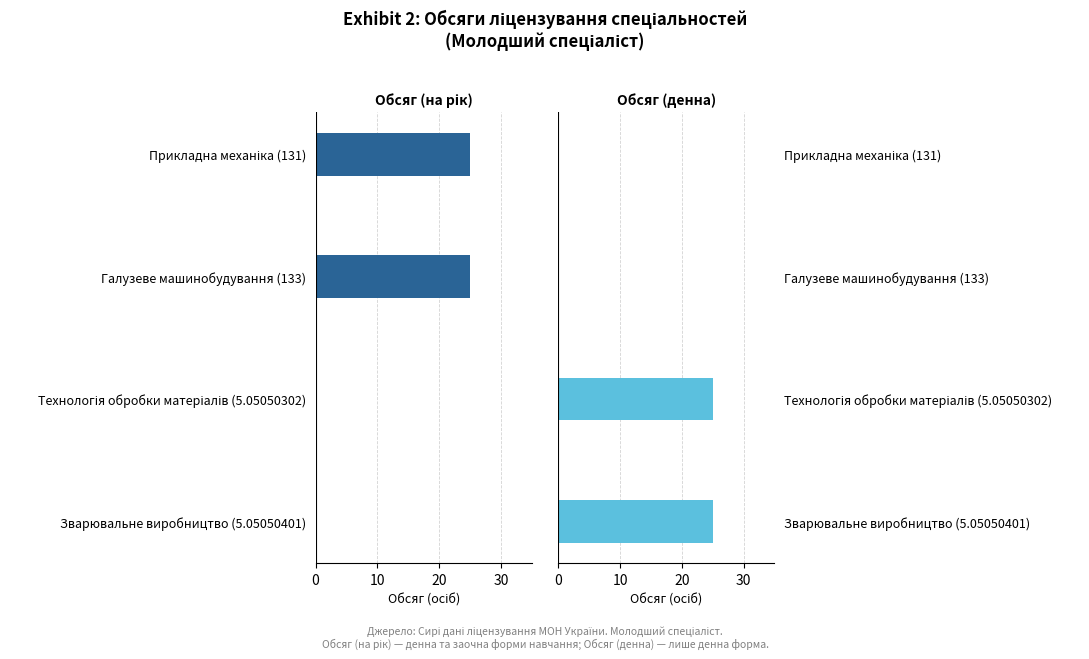

What is the value of the Обсяг (на рік) bar at the 2nd from the left?

25